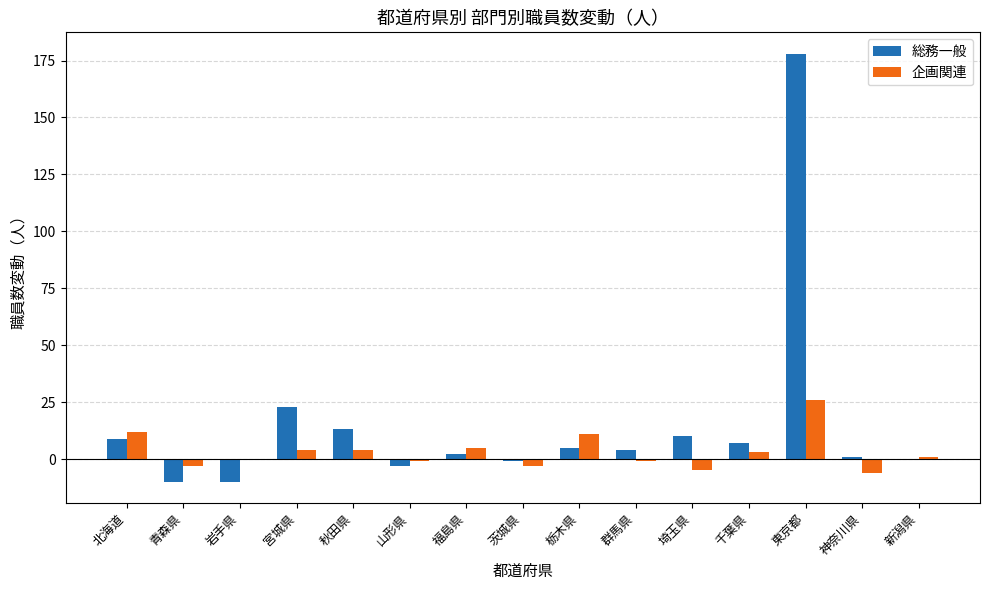

At which category does the chart reach its peak across all series?

東京都